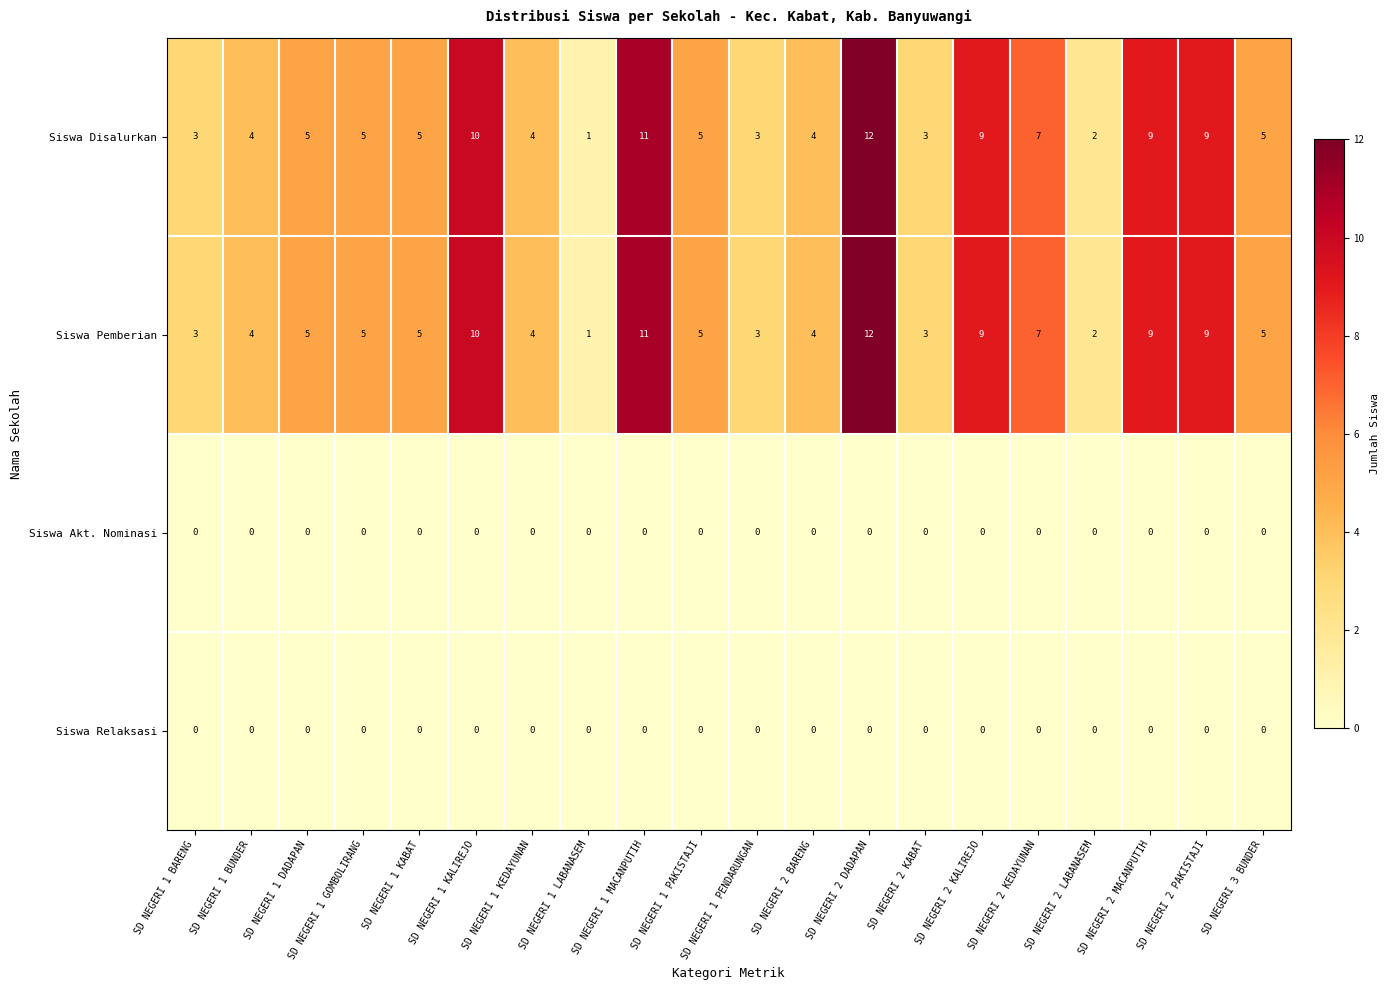

Which category has the lowest value in the Siswa Disalurkan series?

SD NEGERI 1 LABANASEM